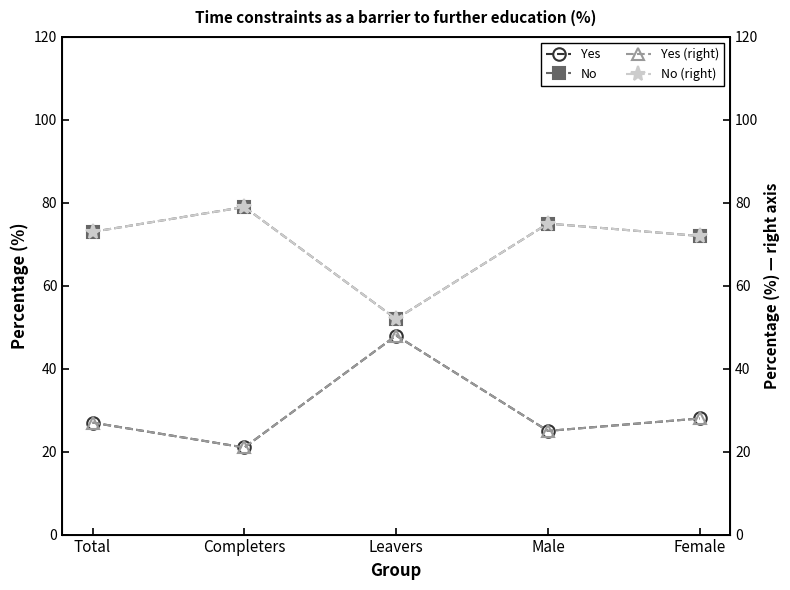

Where does the No (right) series first go above 73?

Completers